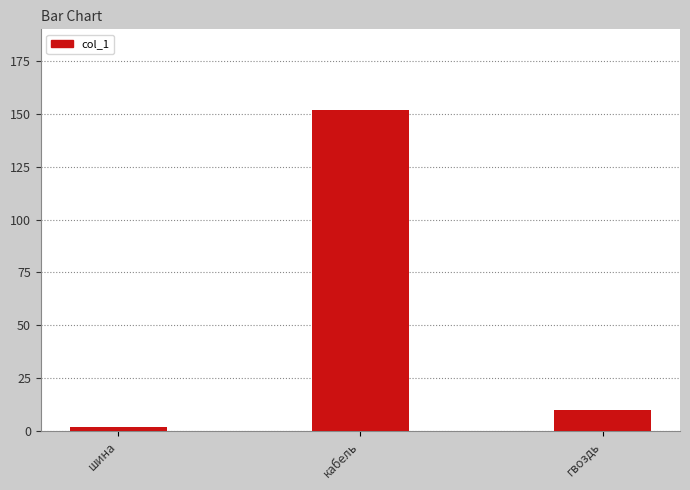

List the labels in order of value, smallest first.

шина, гвоздь, кабель